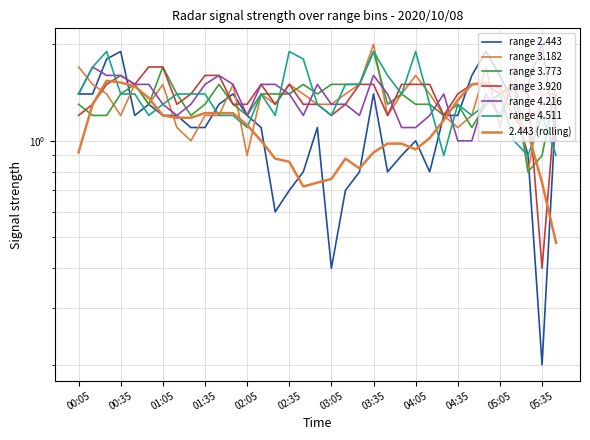

What is the label of the 10th point from the right?

04:15